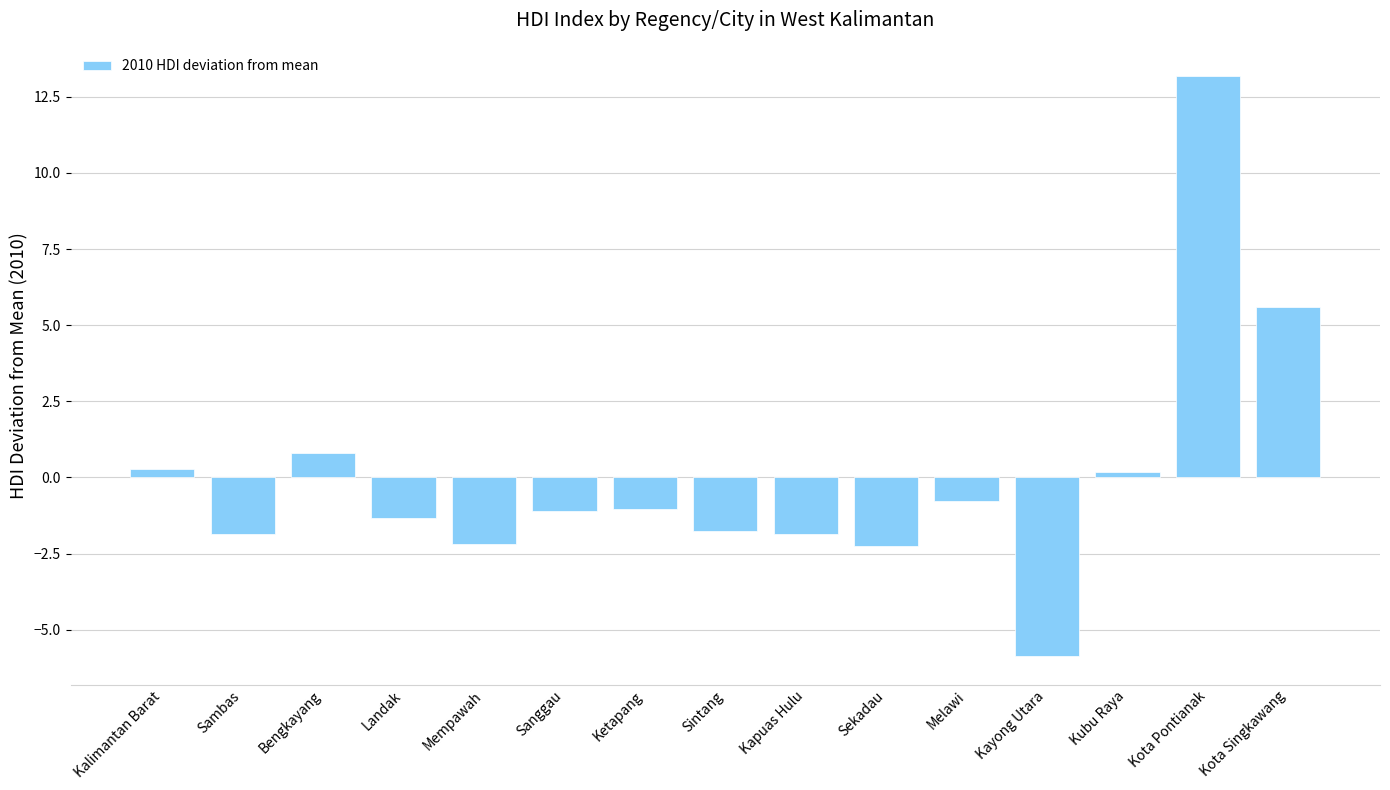

How many values are above zero?

5